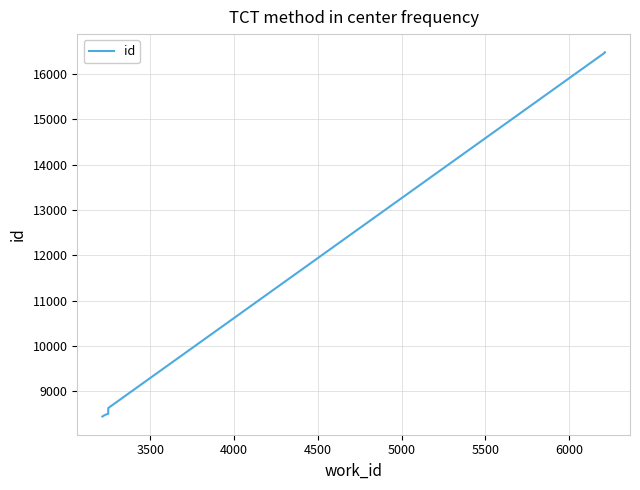

What is the sum of all values?

132917